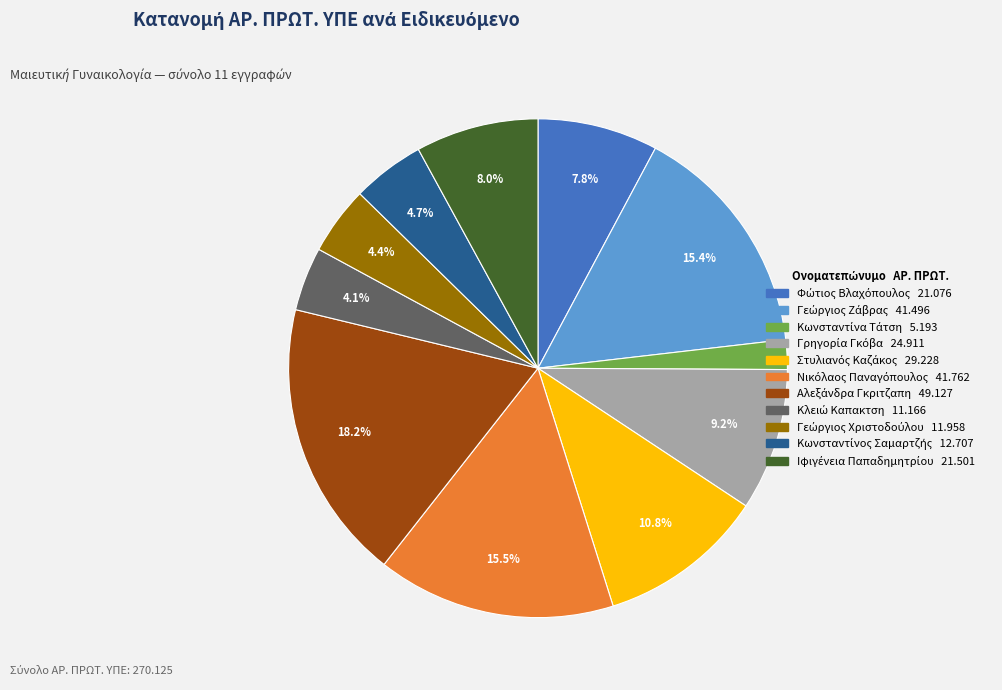

Does any single category account for the majority?

No